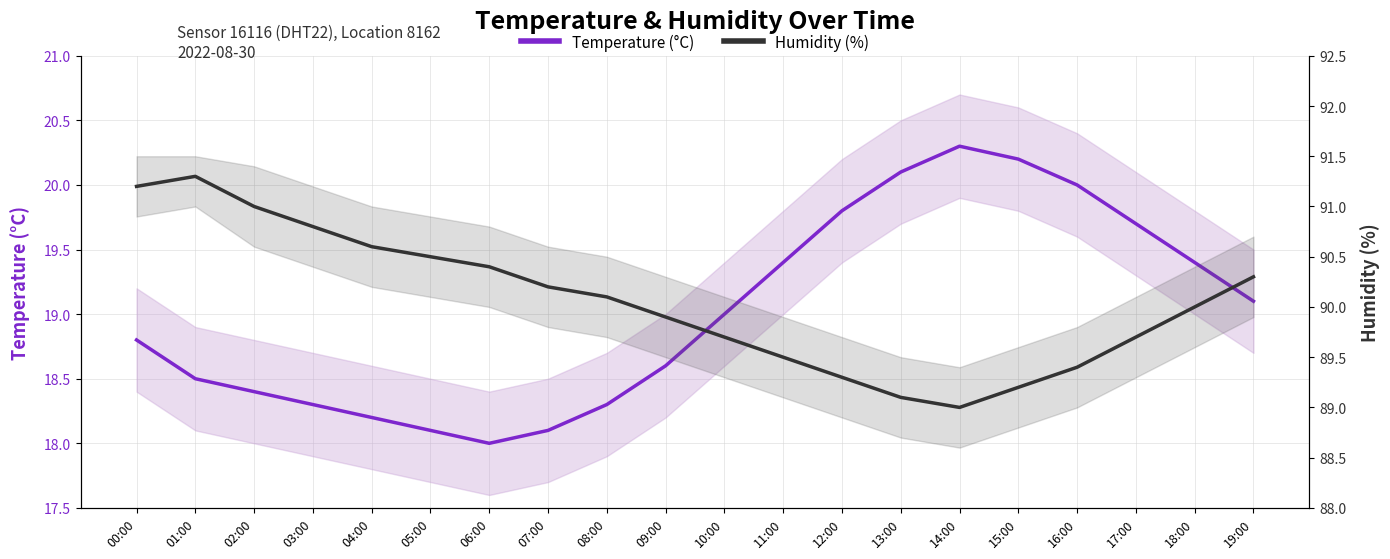

Does the chart have visible grid lines?

Yes